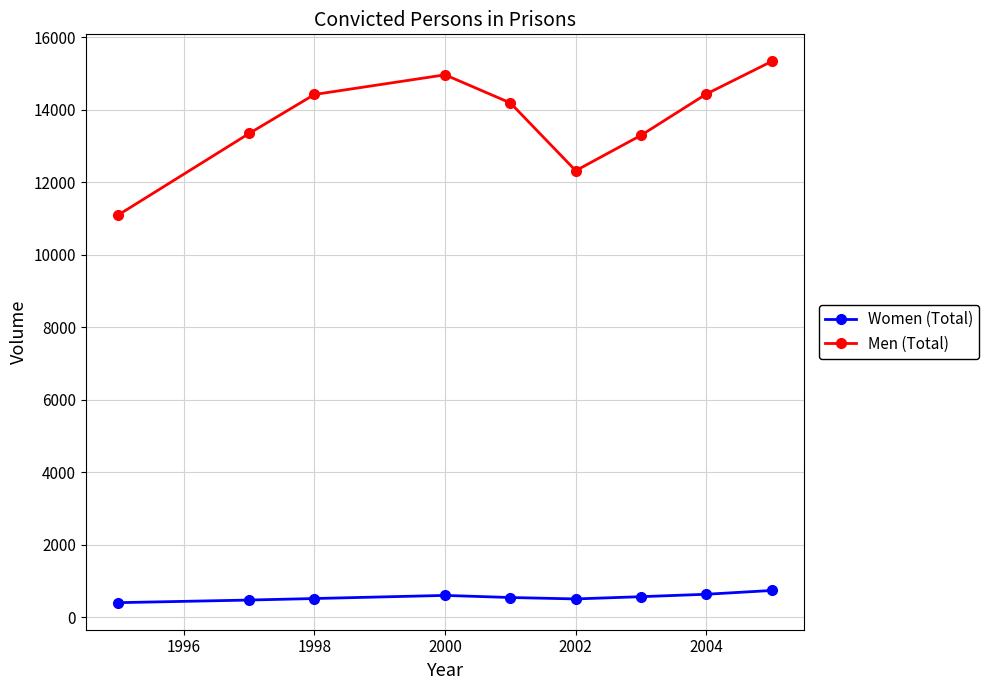

Which series has the largest total across all categories?

Men (Total)